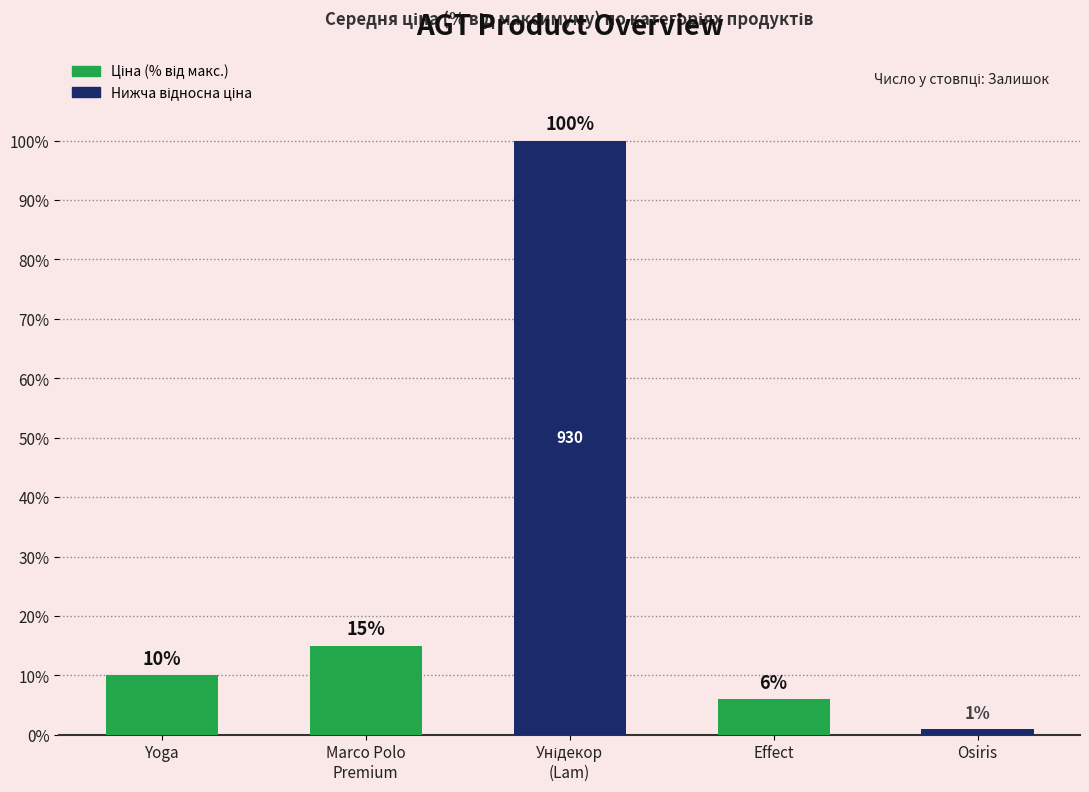

Approximately how many times larger is the value at Marco Polo
Premium compared to Osiris?

15.0